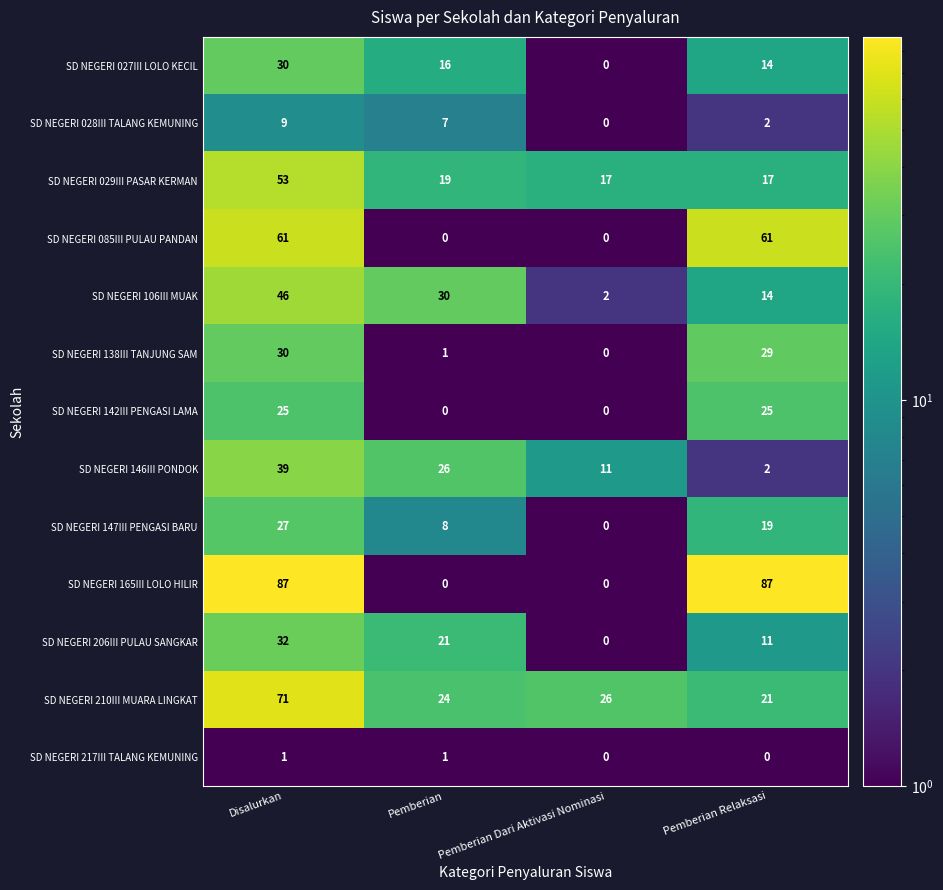

What is the average value of the SD NEGERI 147III PENGASI BARU series?

14